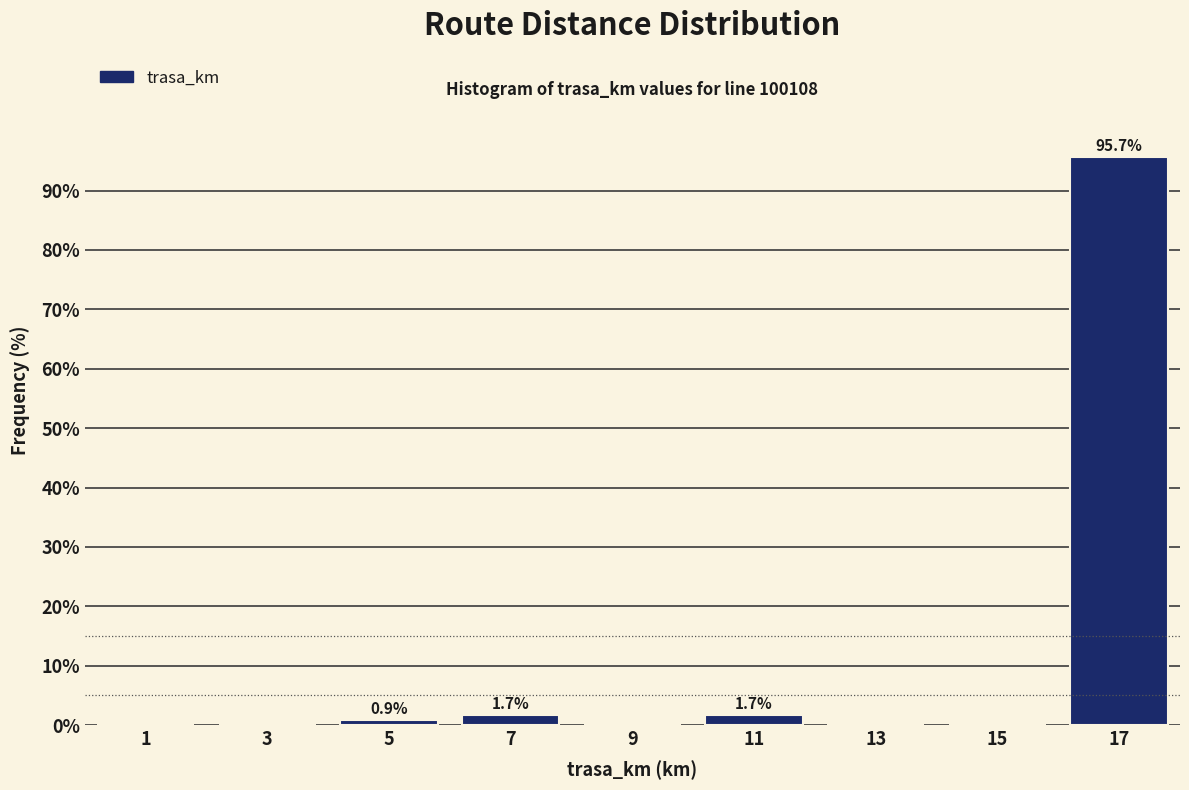

Over which range of the x-axis is the bar tallest?

16 to 18